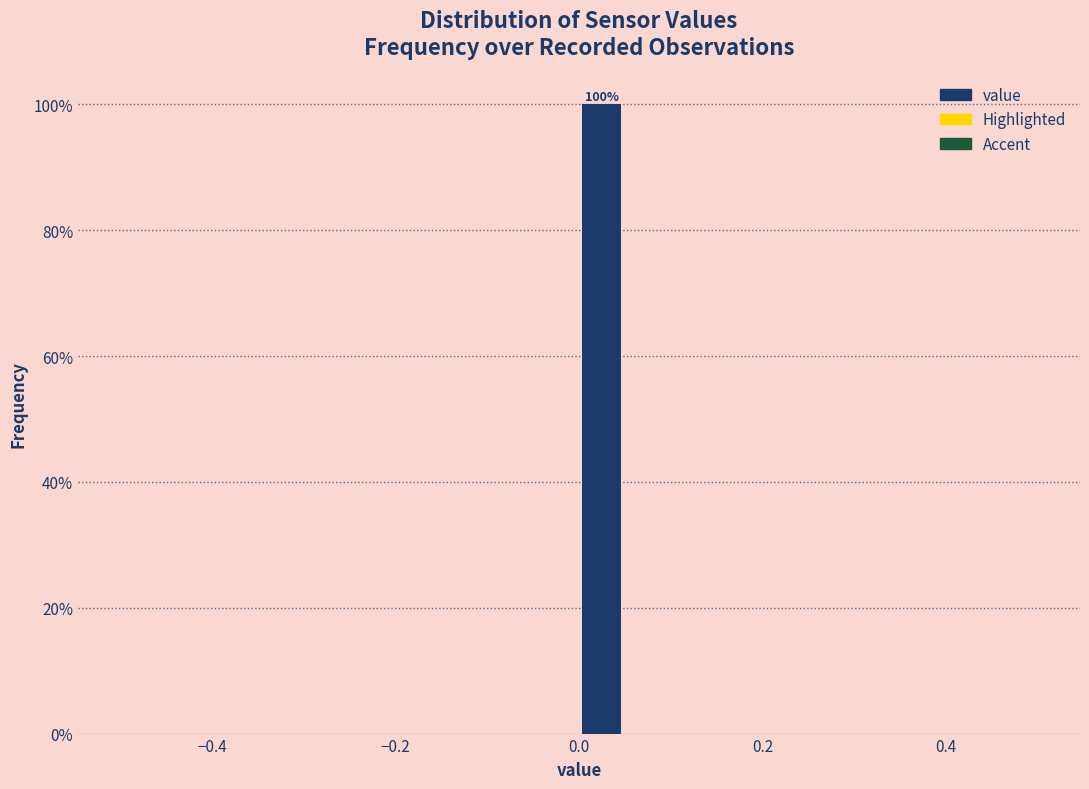

Read against the x-axis, roughly where is the centre of the tallest bar?

0.02